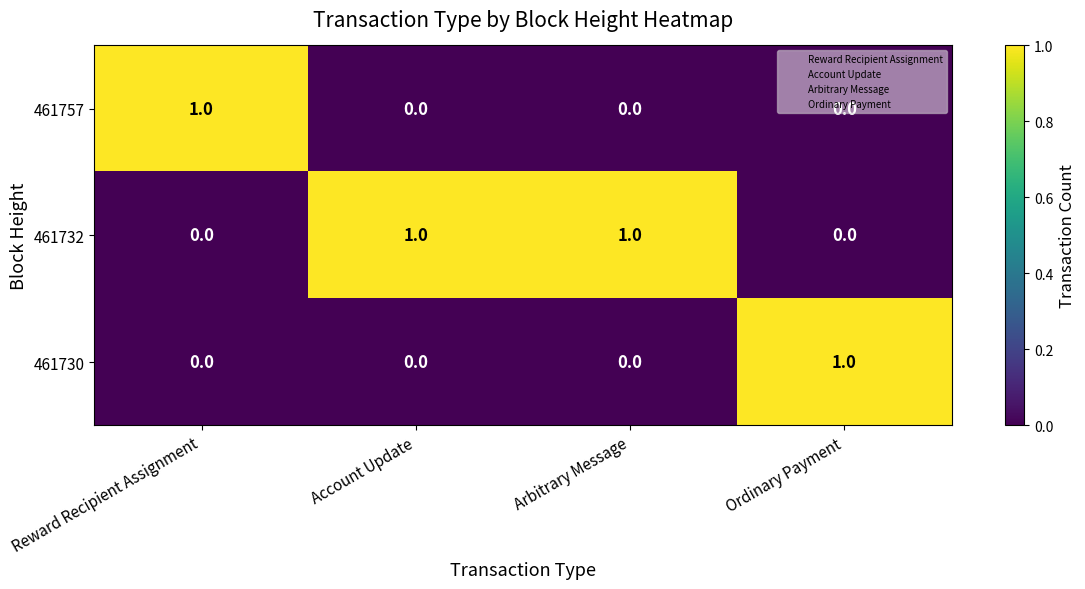

Is it true that 461732 equals 1 at Account Update?

True